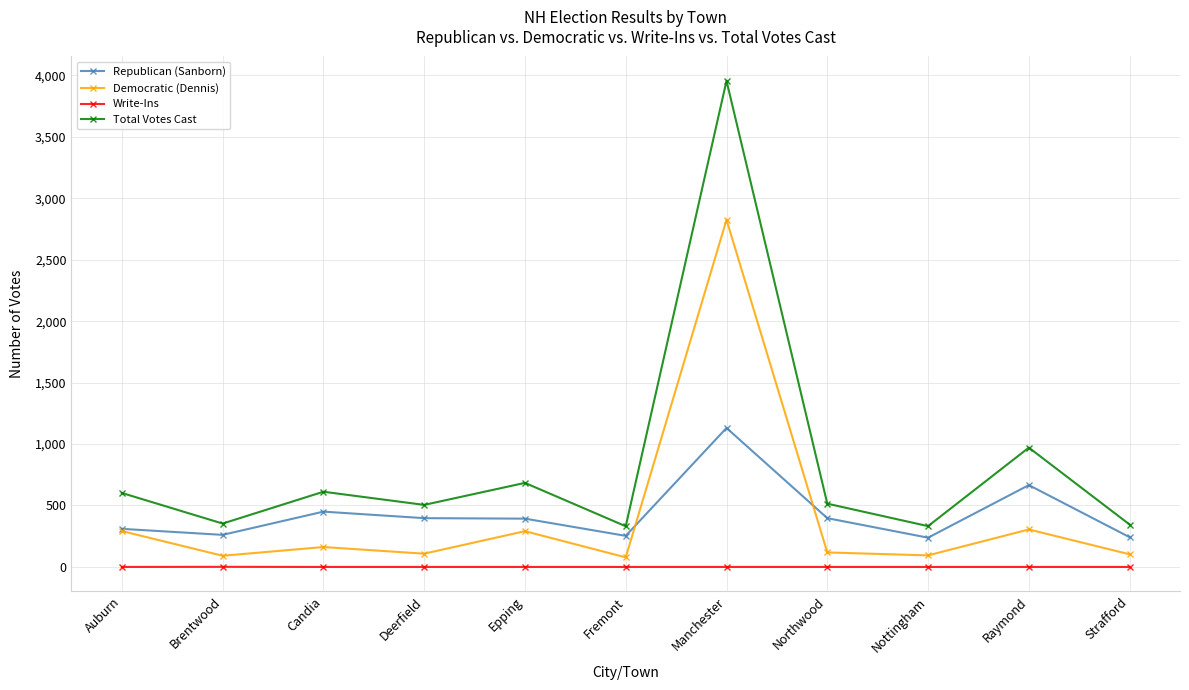

Count the number of categories in the chart.

11